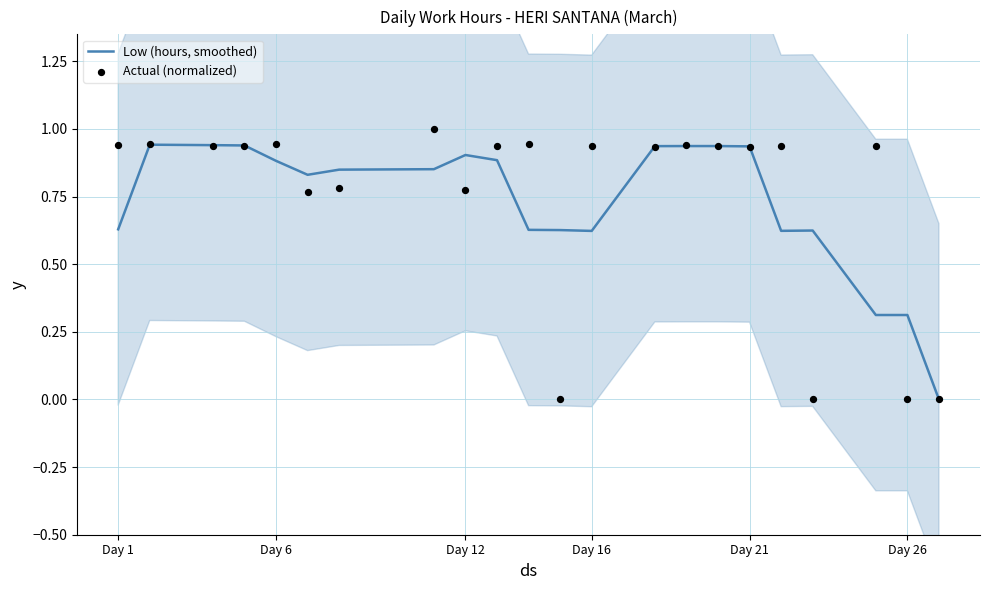

Which series reaches the minimum Y coordinate?

Low (hours, smoothed)